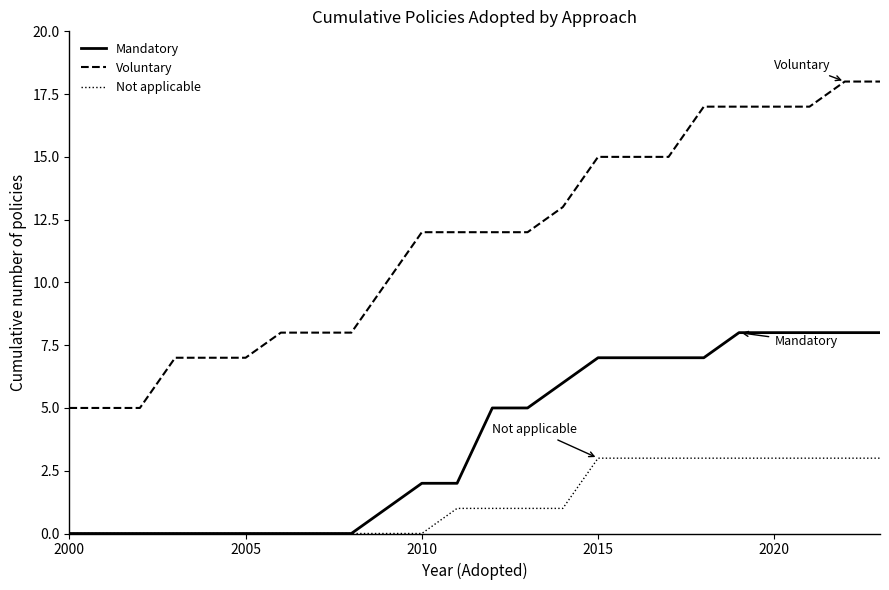

Which series has the largest range (max minus min)?

Voluntary